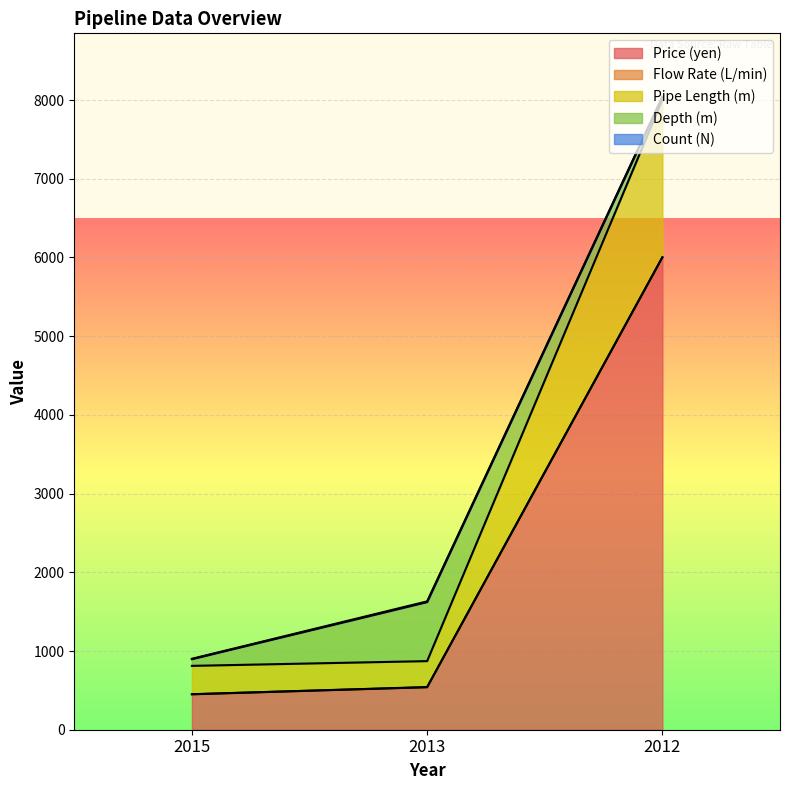

What is the total value across all series at 2013?

1630.6